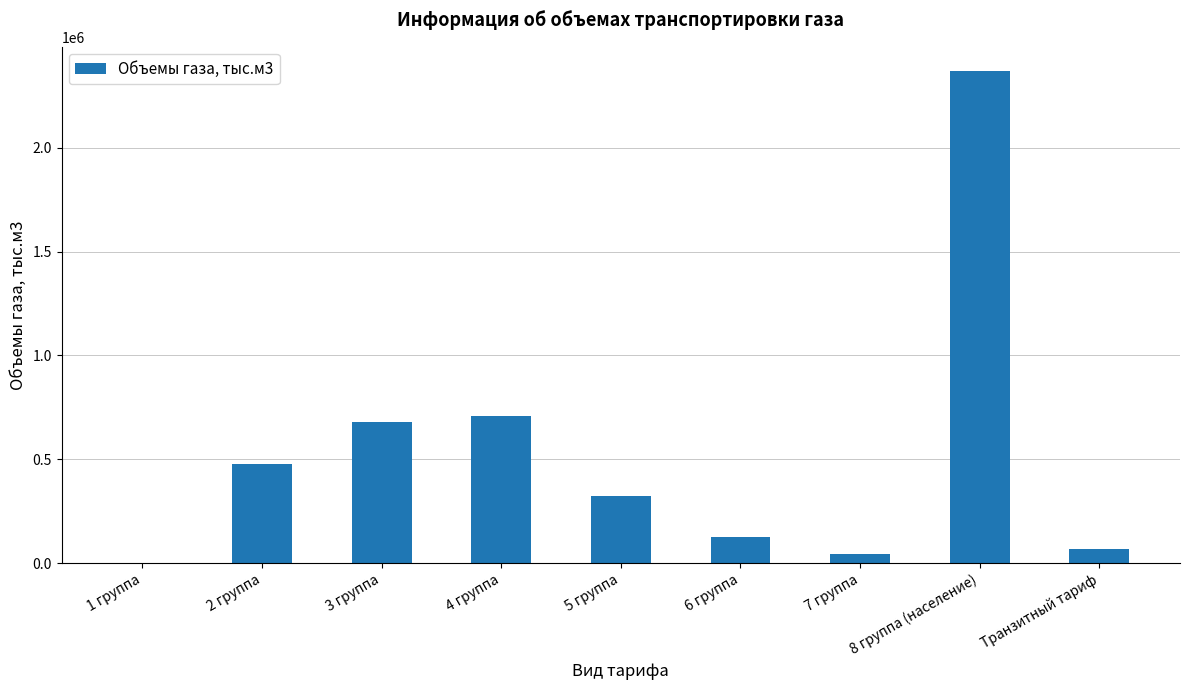

At which label is the value closest to 1183665?

4 группа